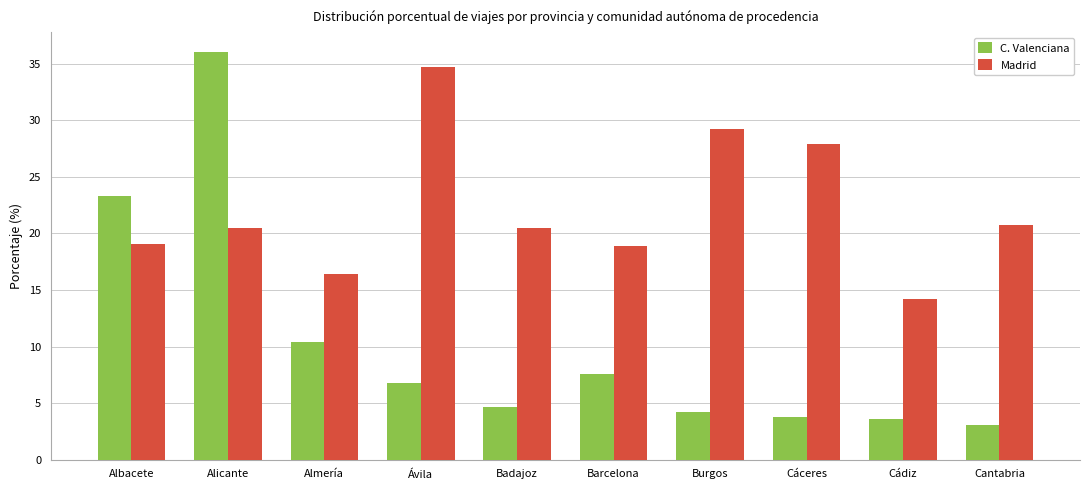

At which category is the sum across all series the highest?

Alicante